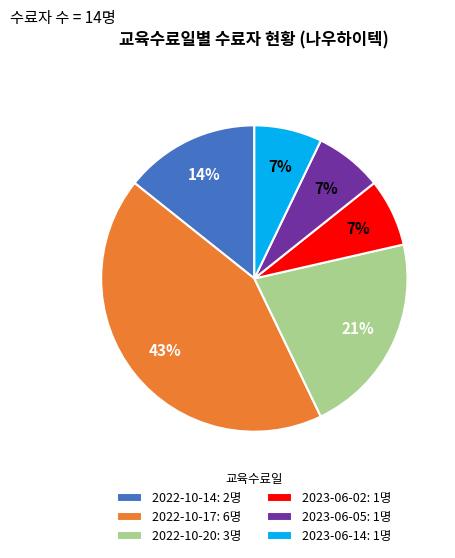

Which has a higher value, 2023-06-14 or 2022-10-17?

2022-10-17